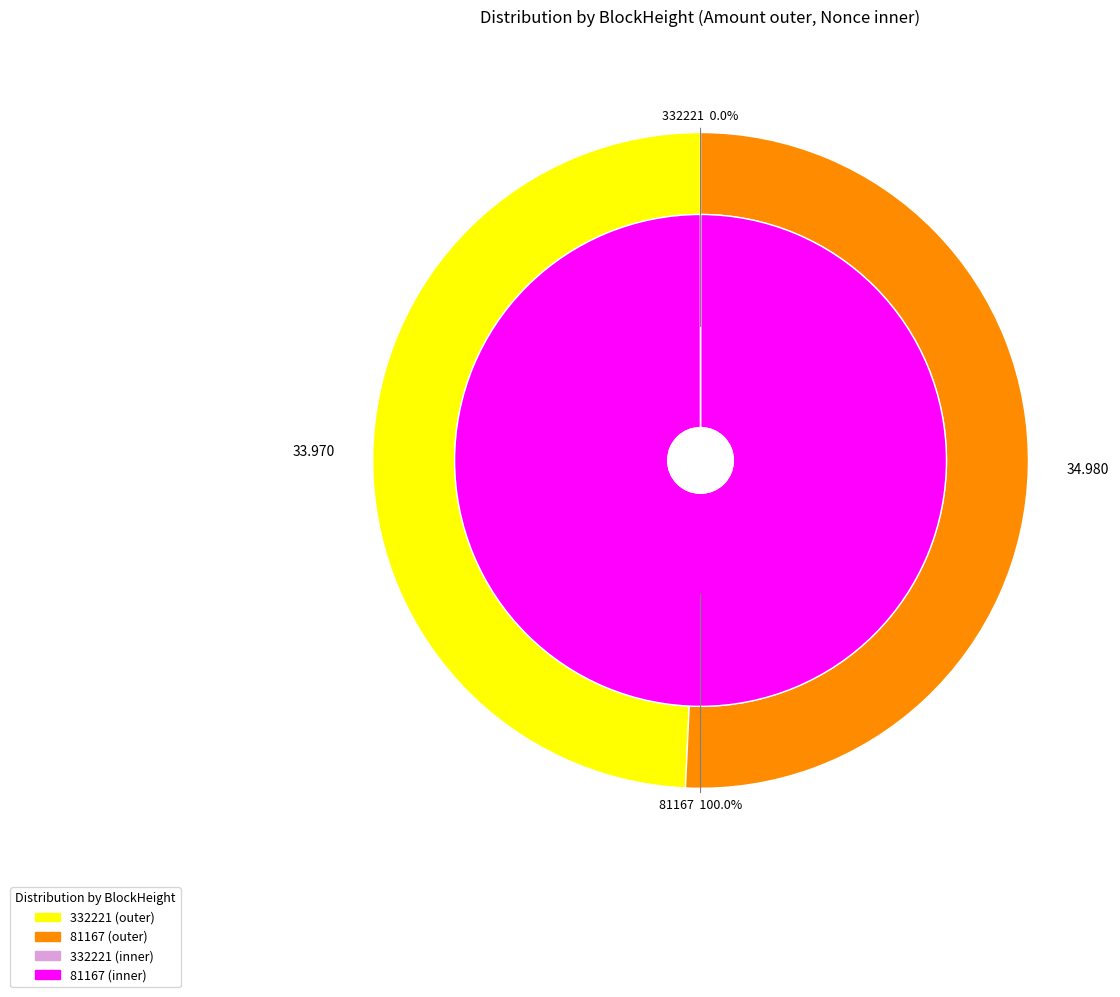

Is there any slice that represents more than half of the pie?

Yes